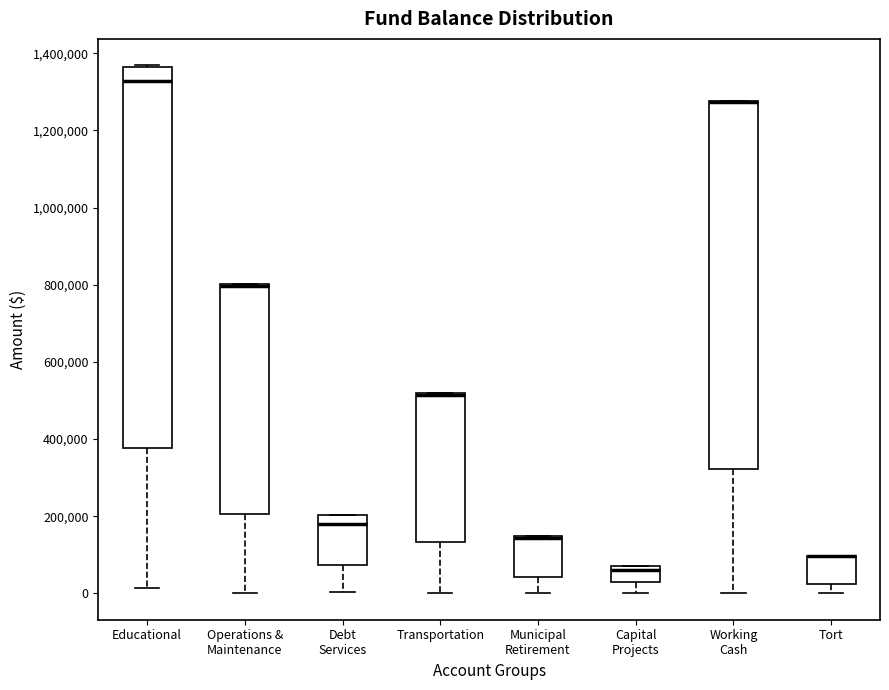

Where is the lower edge of the box for Operations & Maintenance on the y-axis? The values are not printed on the chart, so give them approximately, as read against the axis.

200000